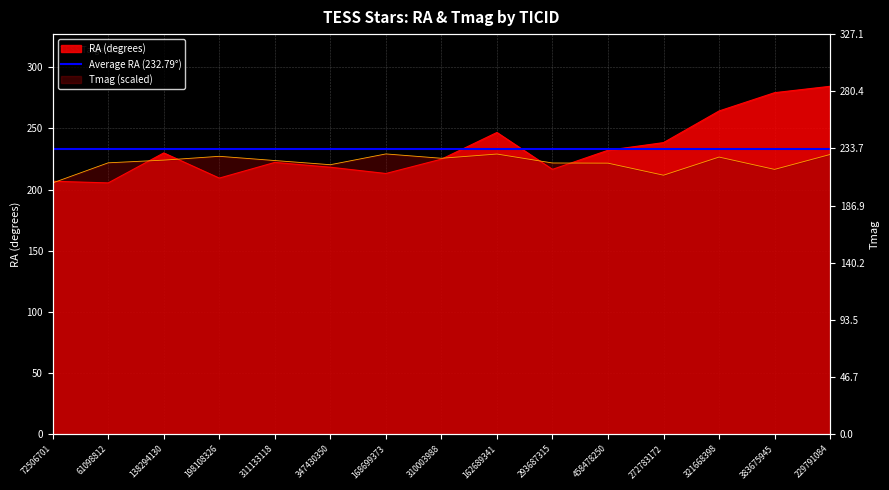

Is the value of Tmag at 293687315 greater than the value of RA (degrees) at 162689341?

No